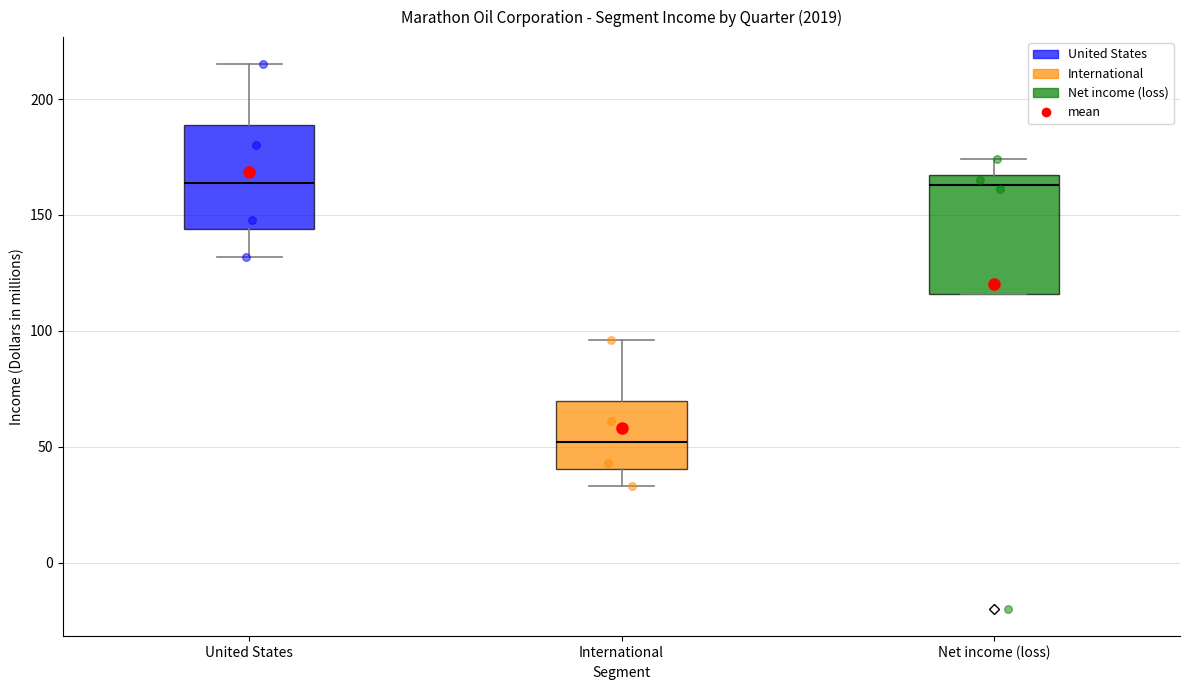

Which box has the lowest median line?

International